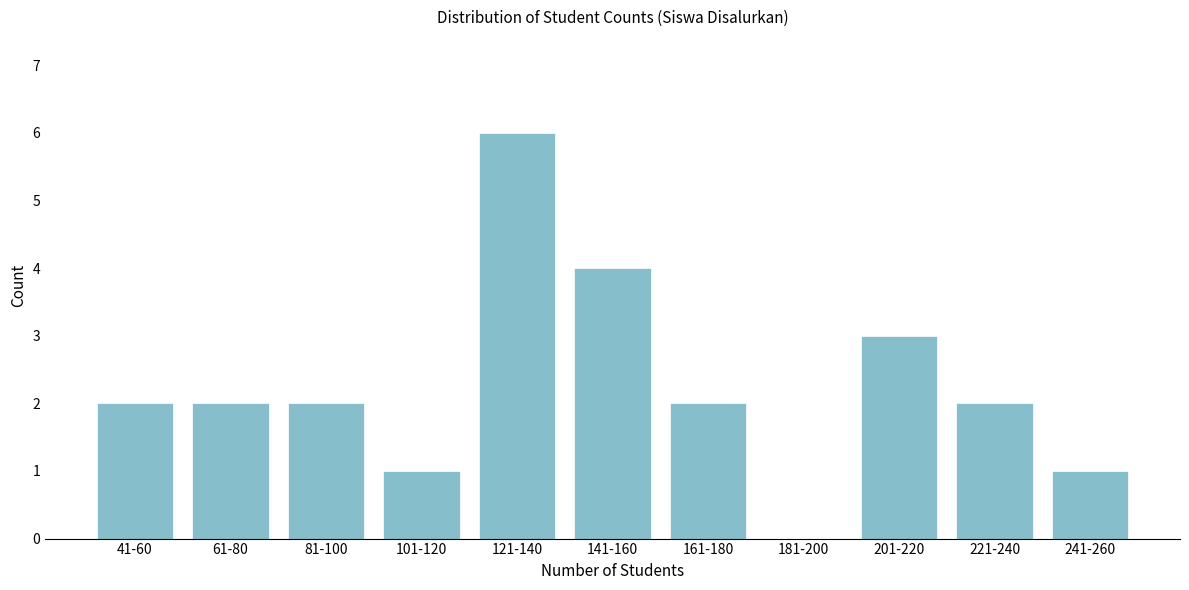

Reading left to right, list all the values displayed in this chart.

41-60=2	61-80=2	81-100=2	101-120=1	121-140=6	141-160=4	161-180=2	181-200=0	201-220=3	221-240=2	241-260=1